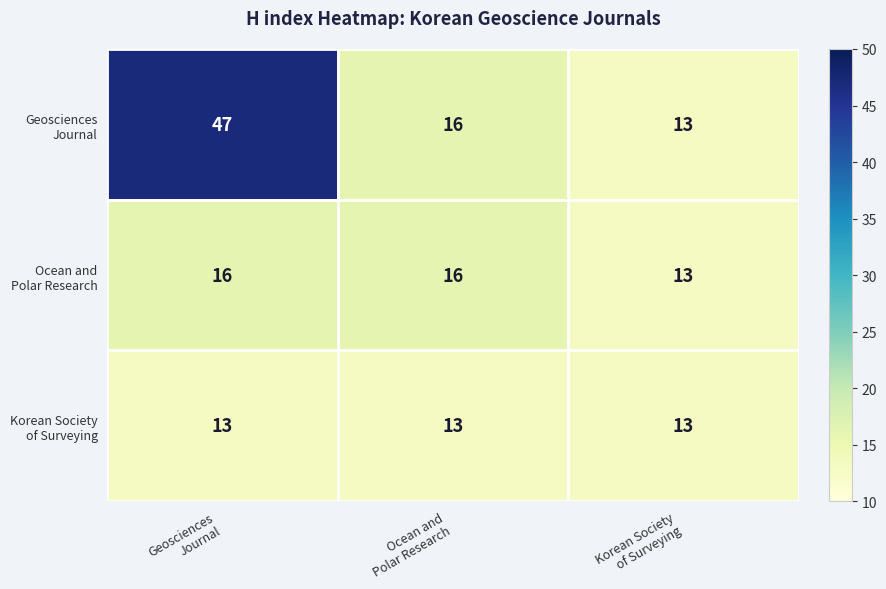

What is the minimum value shown in the chart?

13